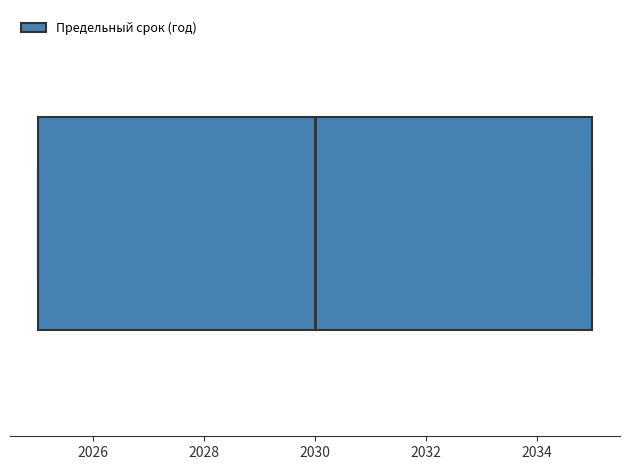

Transcribe this box plot: give where the median line is, the range the box spans, and where the two whiskers end, as read against the x-axis. The values are not printed on the chart, so give them approximately, as read against the axis.

median 2030, box 2025 to 2035, whiskers 2025 to 2035